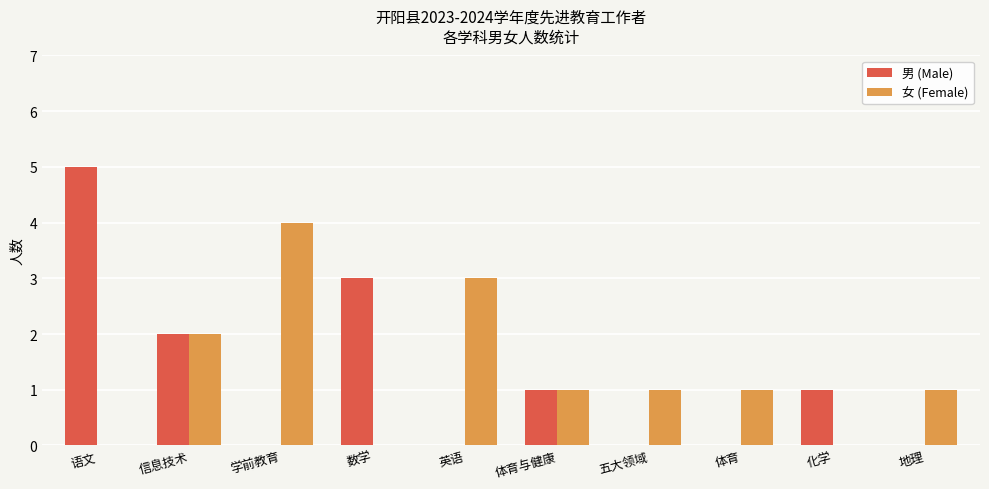

Which series changed the most between 语文 and 体育?

男 (Male)